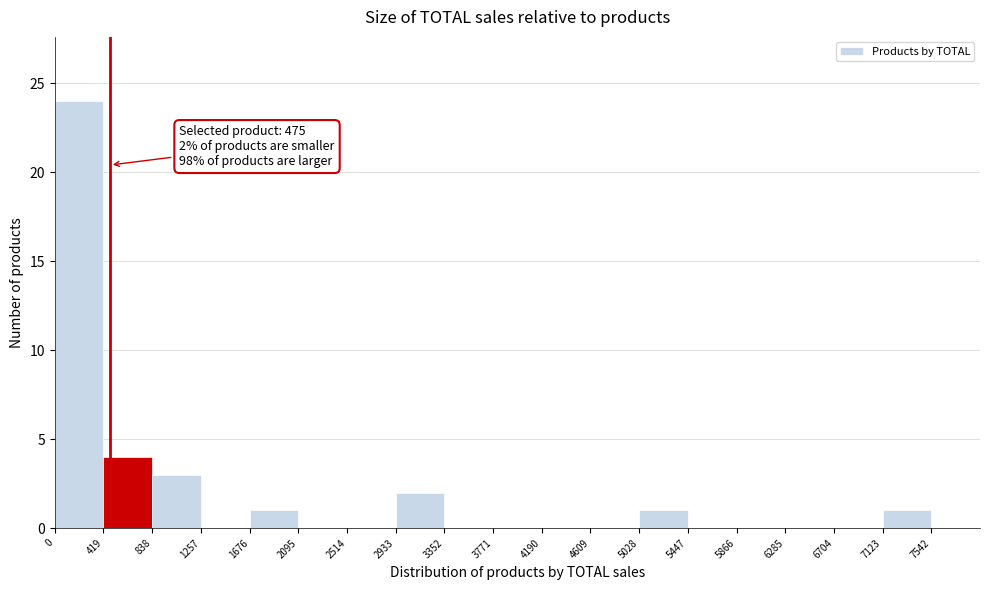

Which range on the x-axis has the tallest bar?

0 to 400